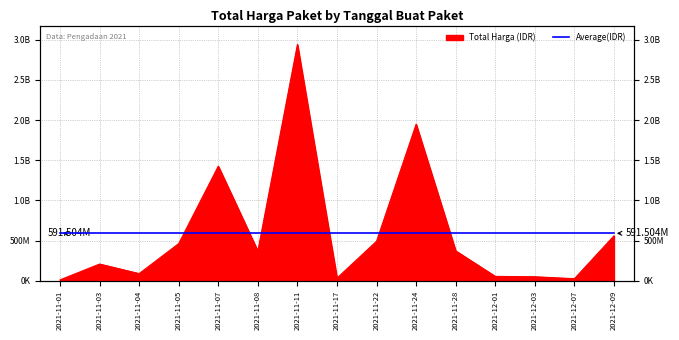

Reading left to right, transcribe all the data shown in this chart.

12787500	209641270	90672075	464002100	1425867900	370566800	2938963240	34292000	493000000	1947326200	373404000	56152800	51601000	27412000	559971000